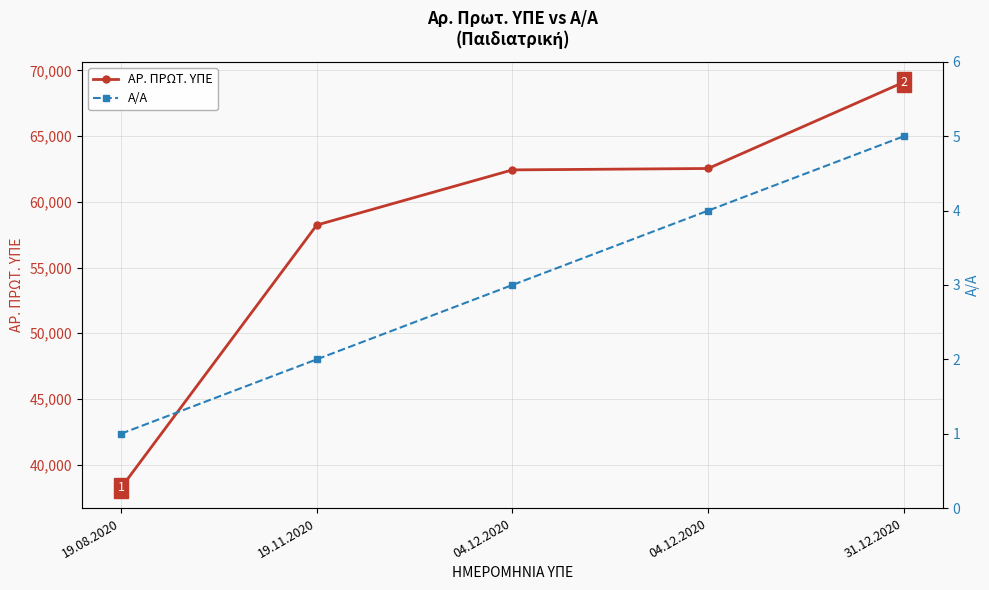

Where does the ΑΡ. ΠΡΩΤ. ΥΠΕ series first go above 62434?

04.12.2020